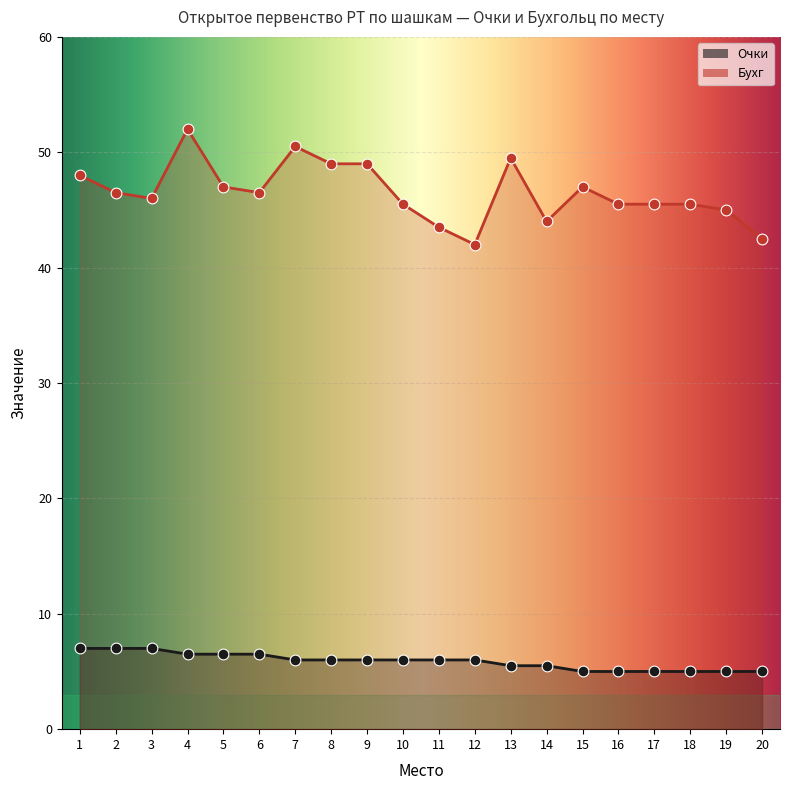

At how many categories does at least one series exceed 10?

20